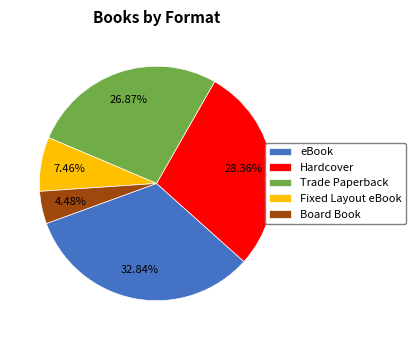

To the nearest percent, what percentage of the pie is Trade Paperback?

27%